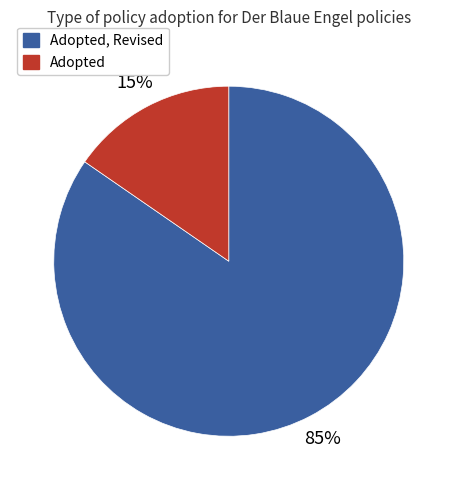

To the nearest percent, what is the average slice percentage?

50%